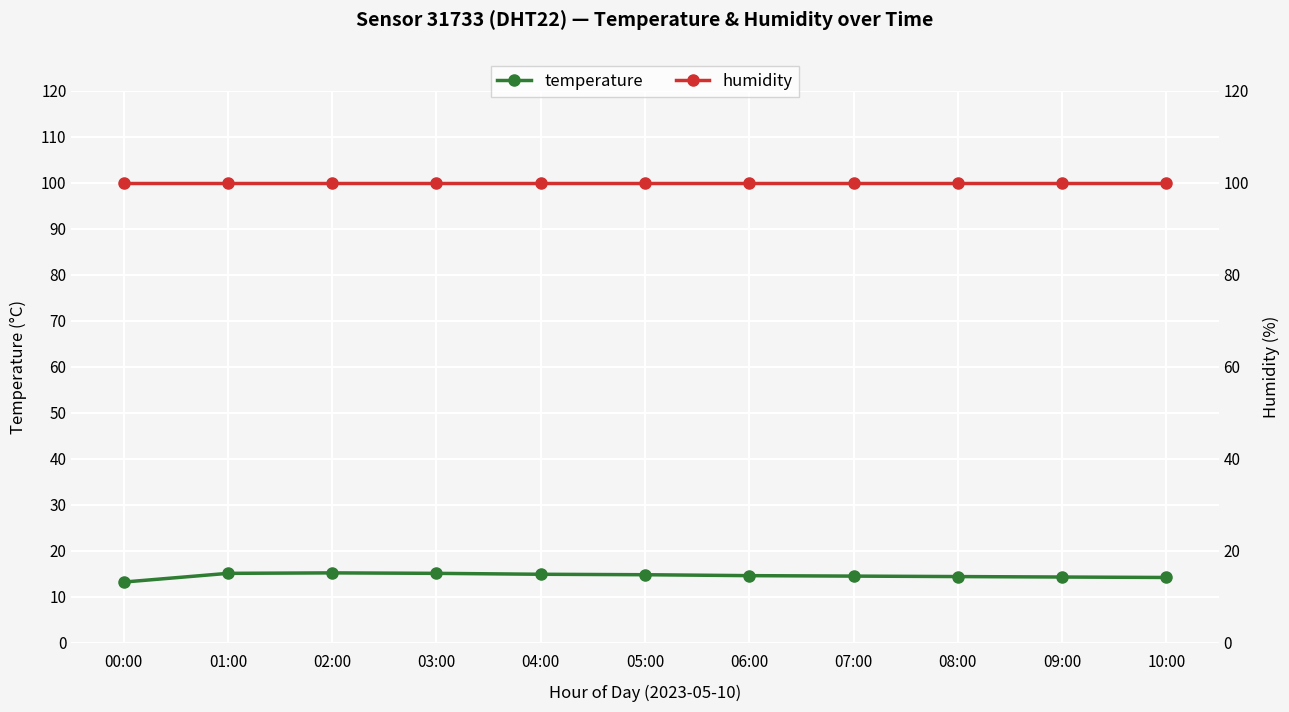

Is it true that humidity equals 99.9 at 05:00?

True